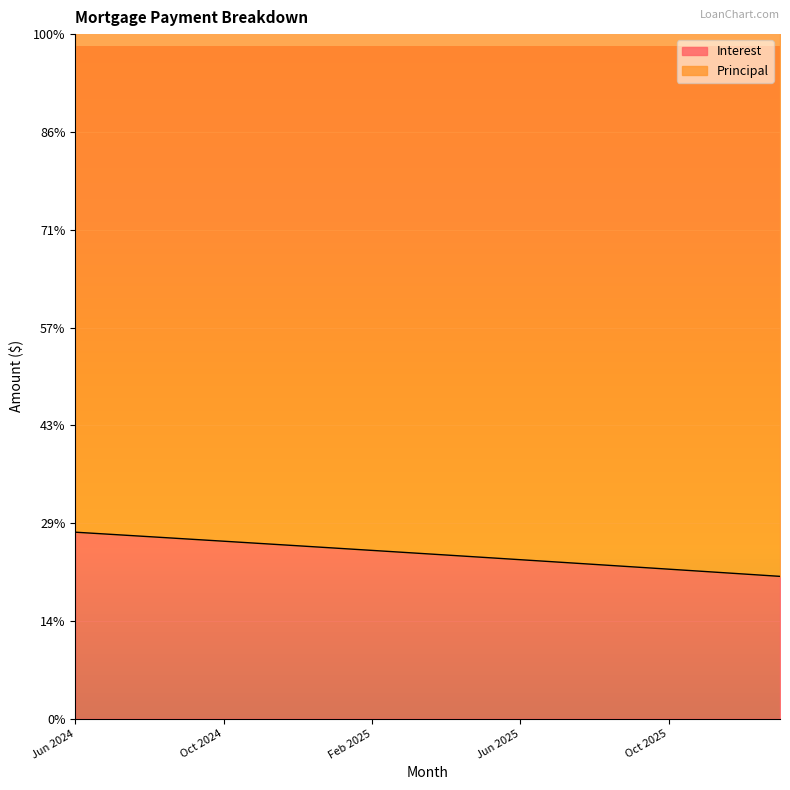

Reading left to right, what are all the values shown in this chart?

176.4	174.2	172.1	170.0	167.8	165.7	163.5	161.3	159.2	157.0	154.8	152.6	150.3	148.1	145.9	143.6	141.4	139.1	136.9	134.6